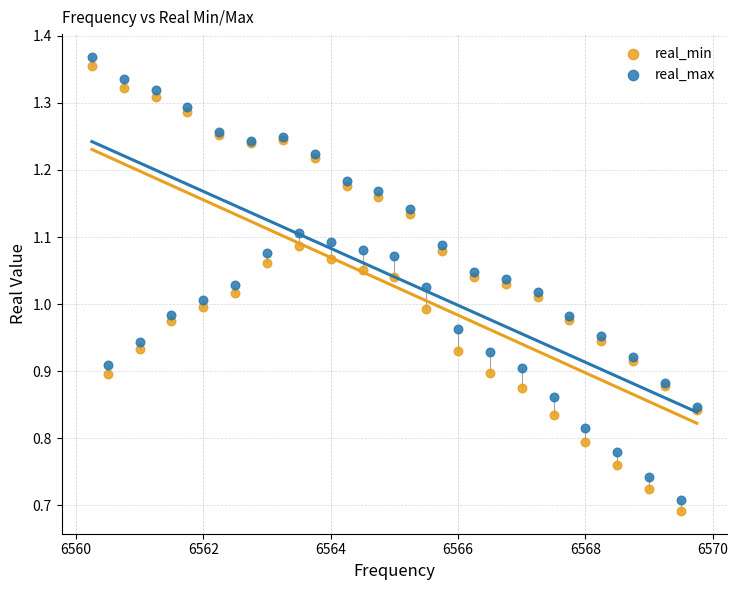

What are all the series names shown in the legend?

real_min, real_max